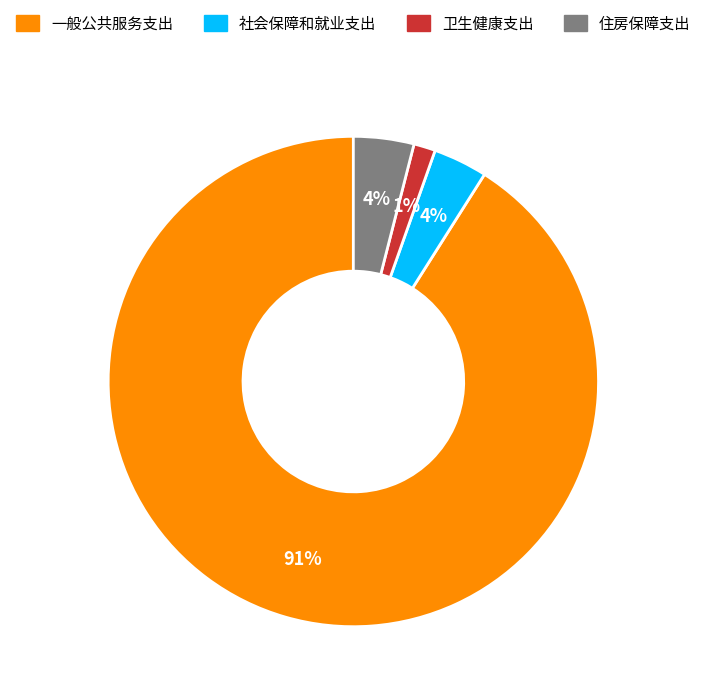

How many segments does this pie chart have?

4